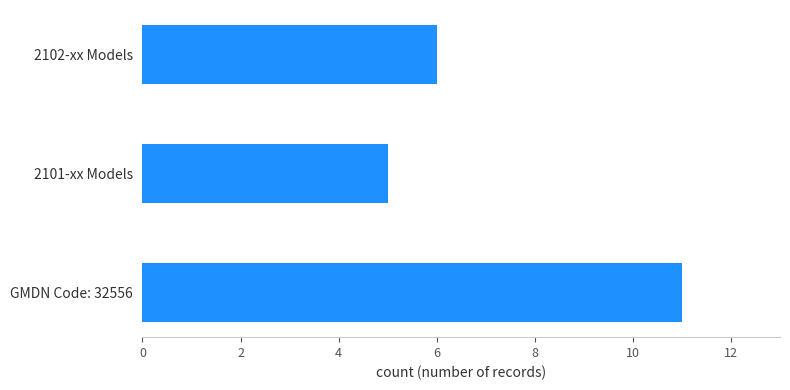

Rank the categories by value from highest to lowest.

GMDN Code: 32556, 2102-xx Models, 2101-xx Models